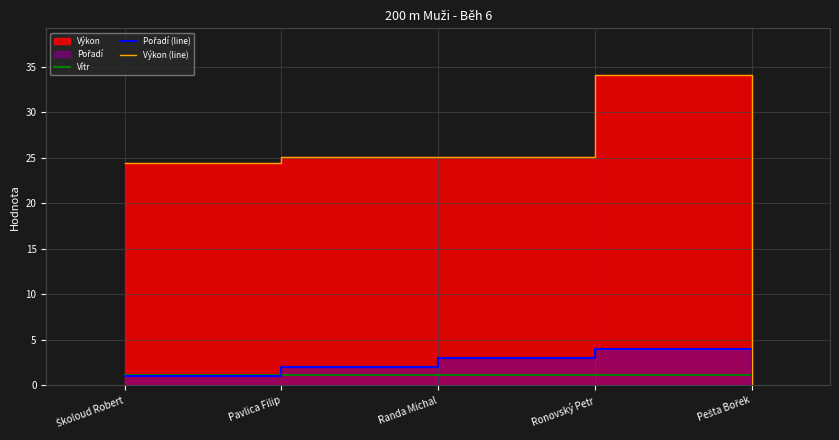

What is the sum of the Vítr values at Randa Michal and Školoud Robert?

2.2